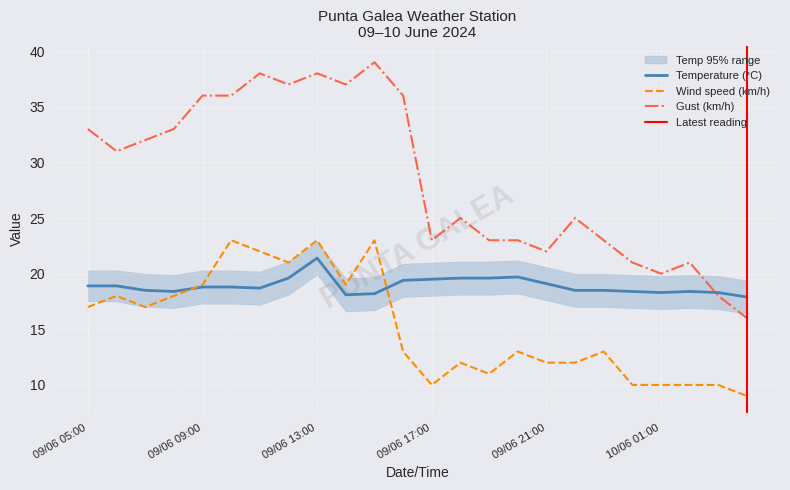

How many interior local valleys does the Wind speed (km/h) series have?

5